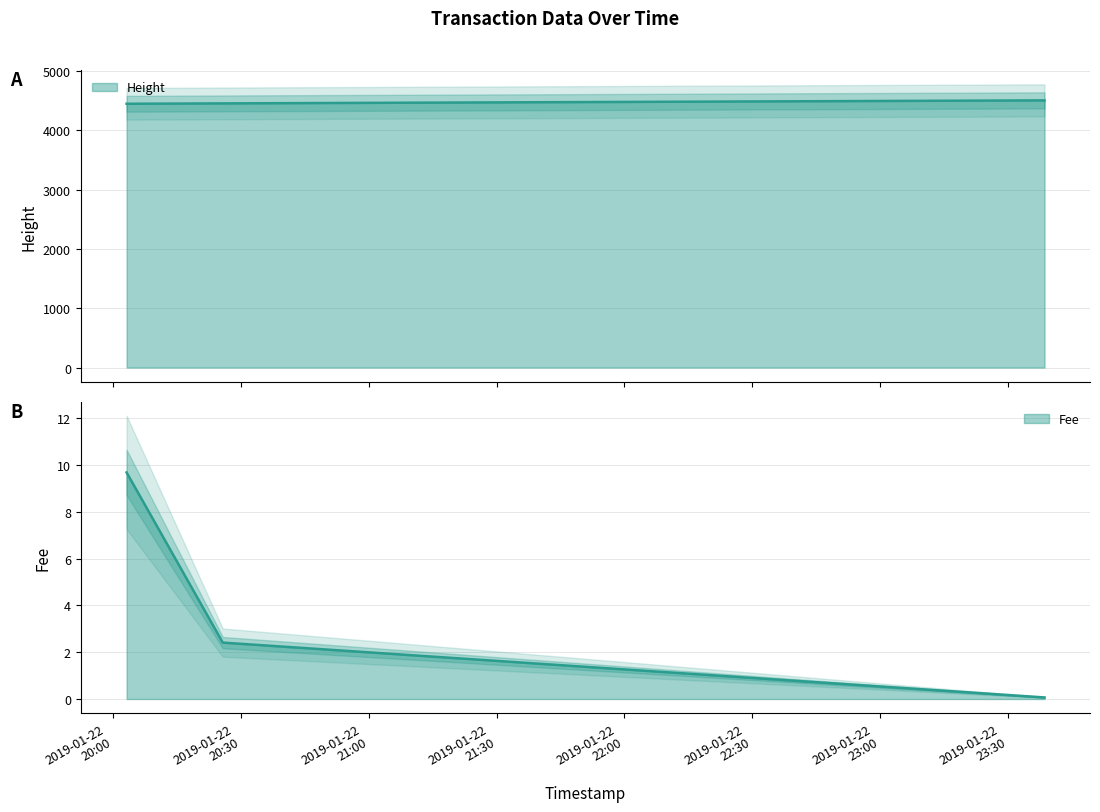

Reading right to left, transcribe all the data shown in this chart.

Height: 4508.0	4457.0	4451.0
Fee: 0.1	2.4	9.7